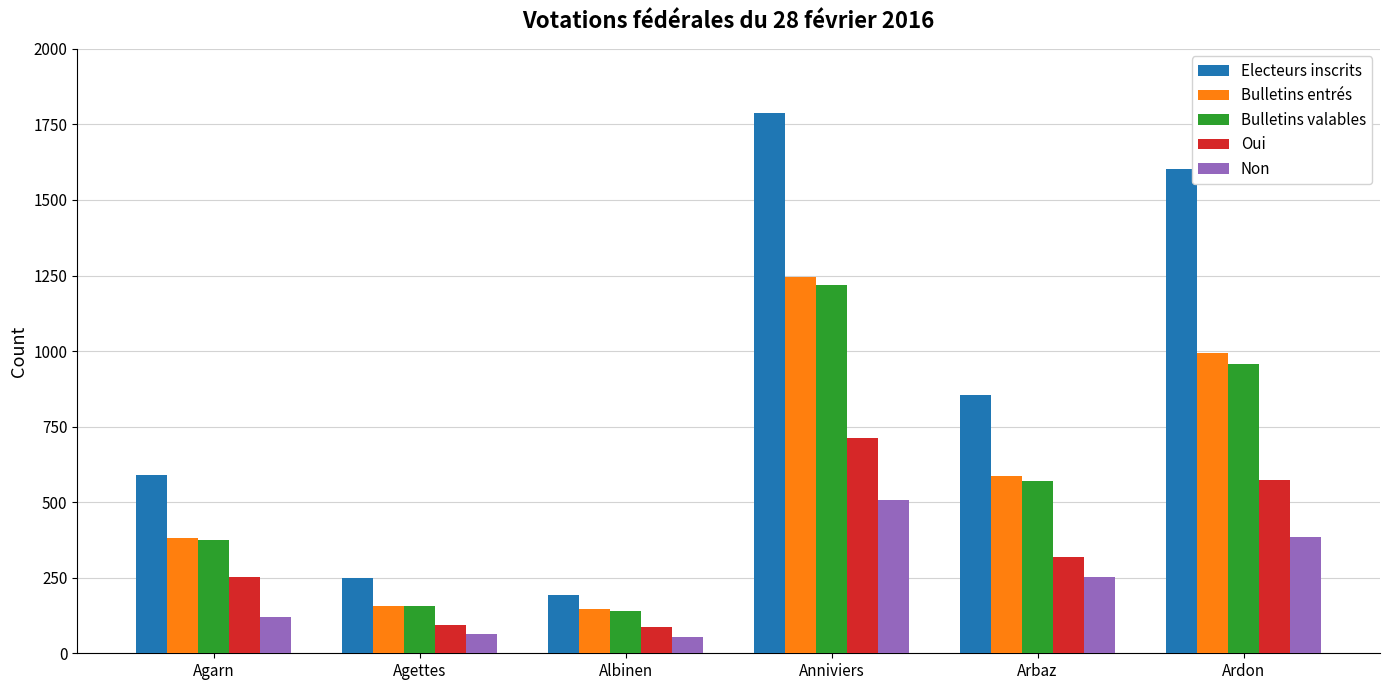

At which label is Electeurs inscrits closest to 991?

Arbaz